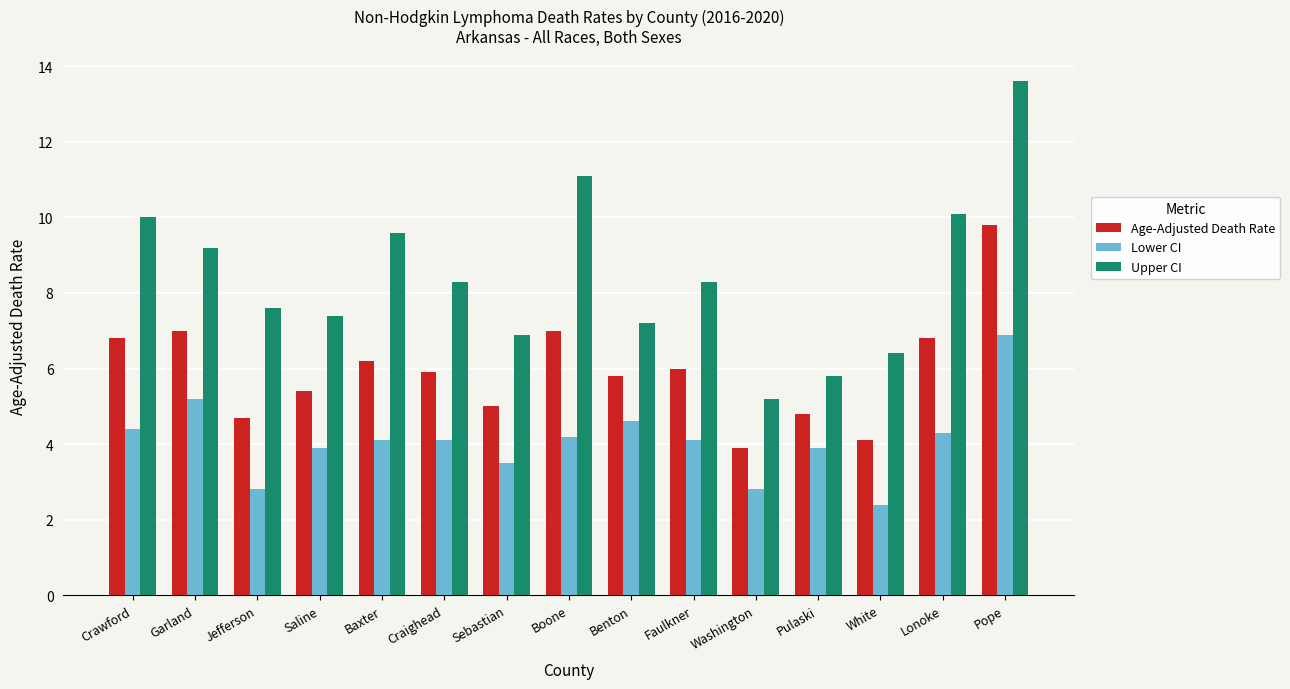

Reading left to right, list all the values displayed in this chart.

Age-Adjusted Death Rate: 6.8	7.0	4.7	5.4	6.2	5.9	5.0	7.0	5.8	6.0	3.9	4.8	4.1	6.8	9.8
Lower CI: 4.4	5.2	2.8	3.9	4.1	4.1	3.5	4.2	4.6	4.1	2.8	3.9	2.4	4.3	6.9
Upper CI: 10.0	9.2	7.6	7.4	9.6	8.3	6.9	11.1	7.2	8.3	5.2	5.8	6.4	10.1	13.6